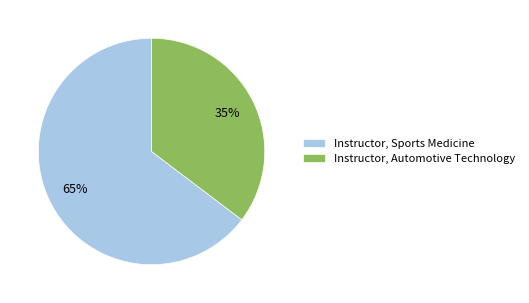

What is the largest slice in the pie chart?

Instructor, Sports Medicine